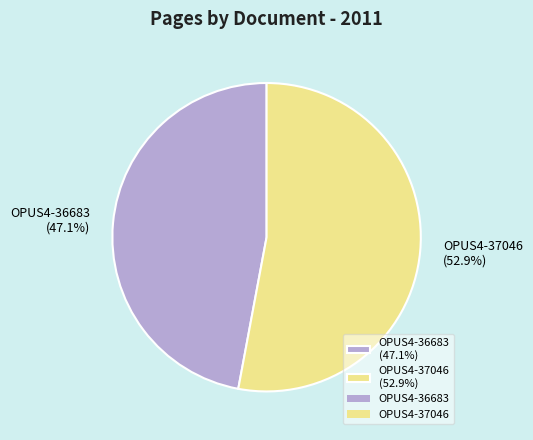

Is OPUS4-36683 the majority of the pie?

No